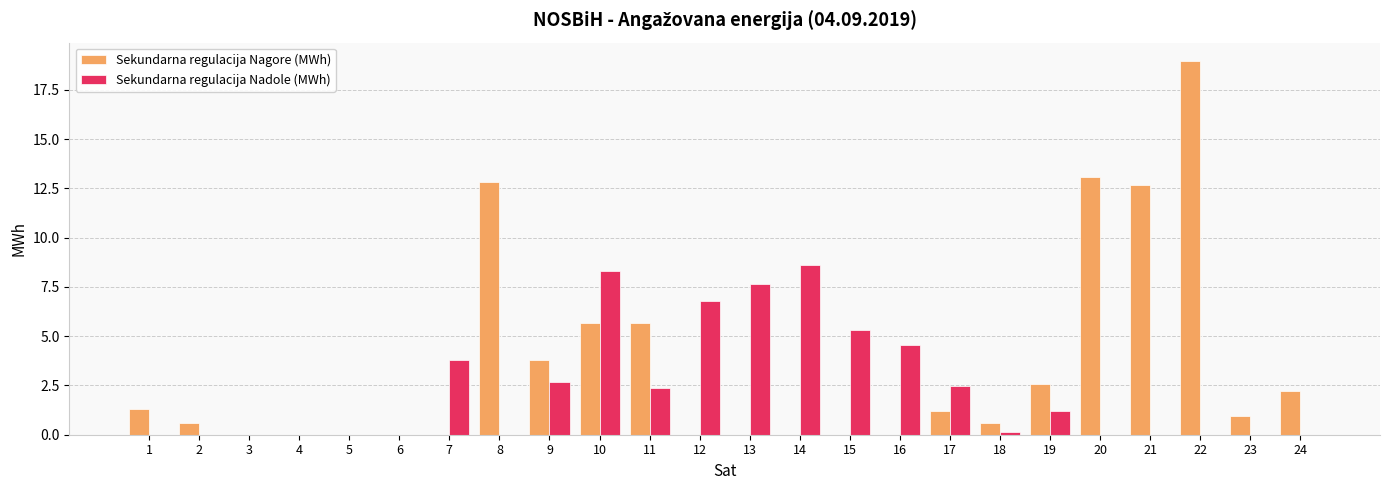

At which label does Sekundarna regulacija Nadole (MWh) reach its peak?

14